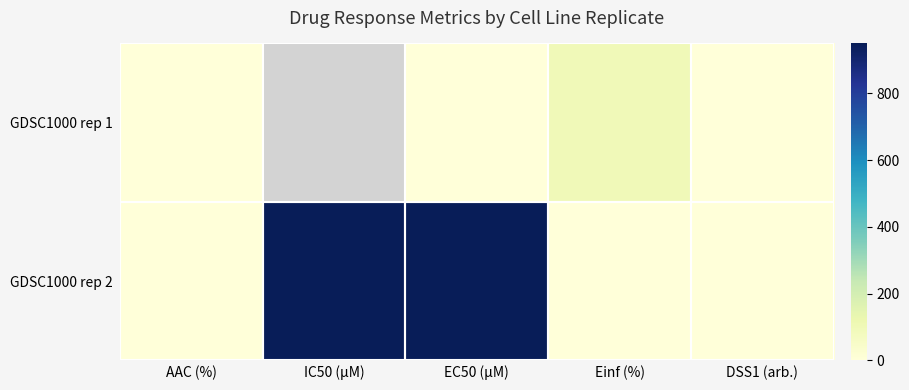

How many categories are shown in the chart?

5